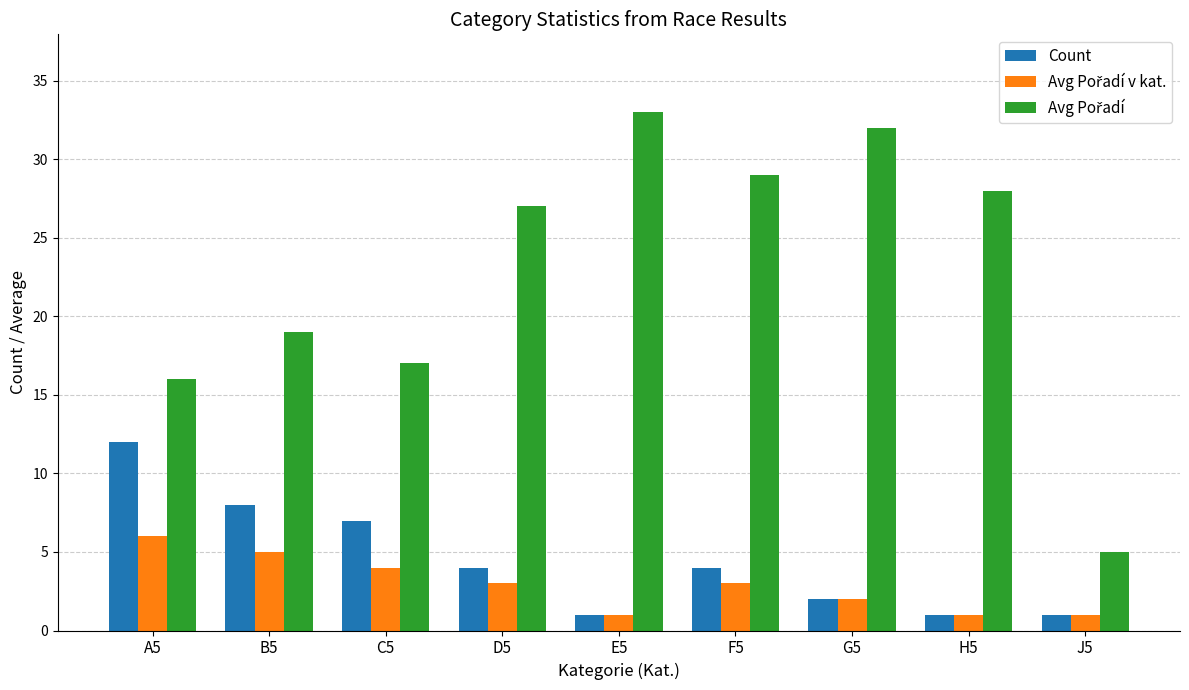

True or false: Count has a value of 1 at F5.

False